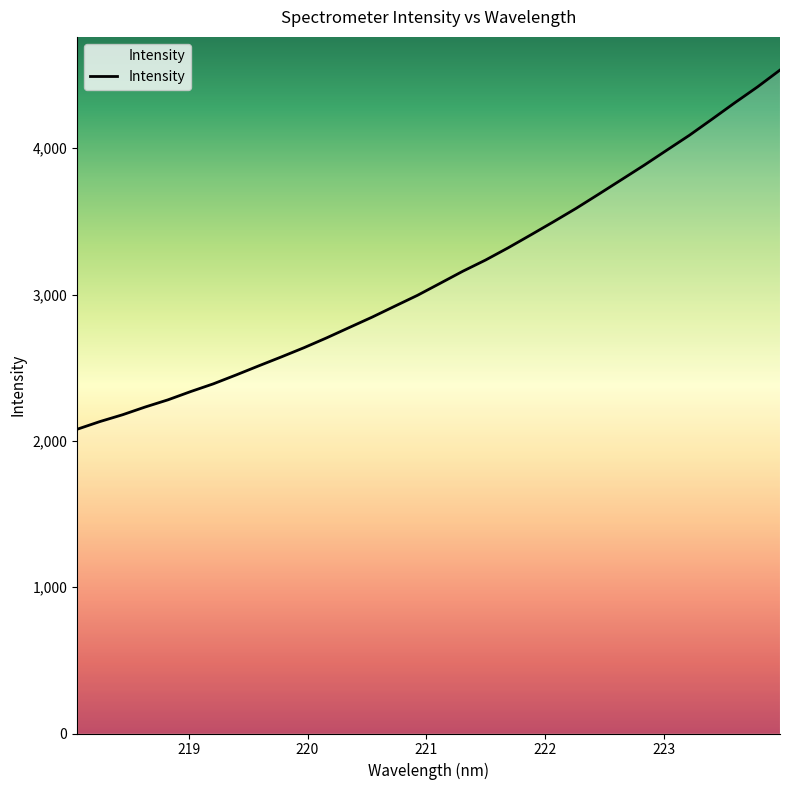

How many lines are shown in the chart?

1